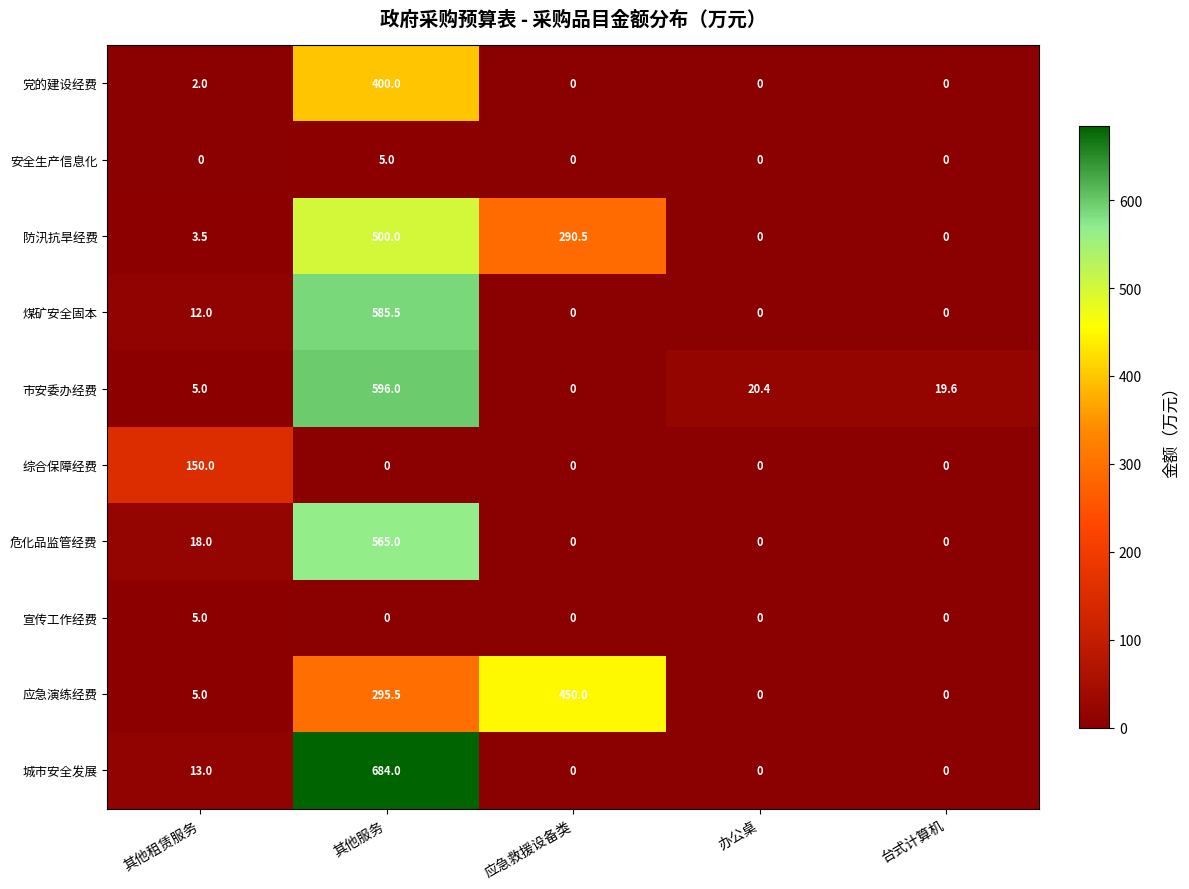

Where is 煤矿安全固本 nearest to the value 292?

其他租赁服务